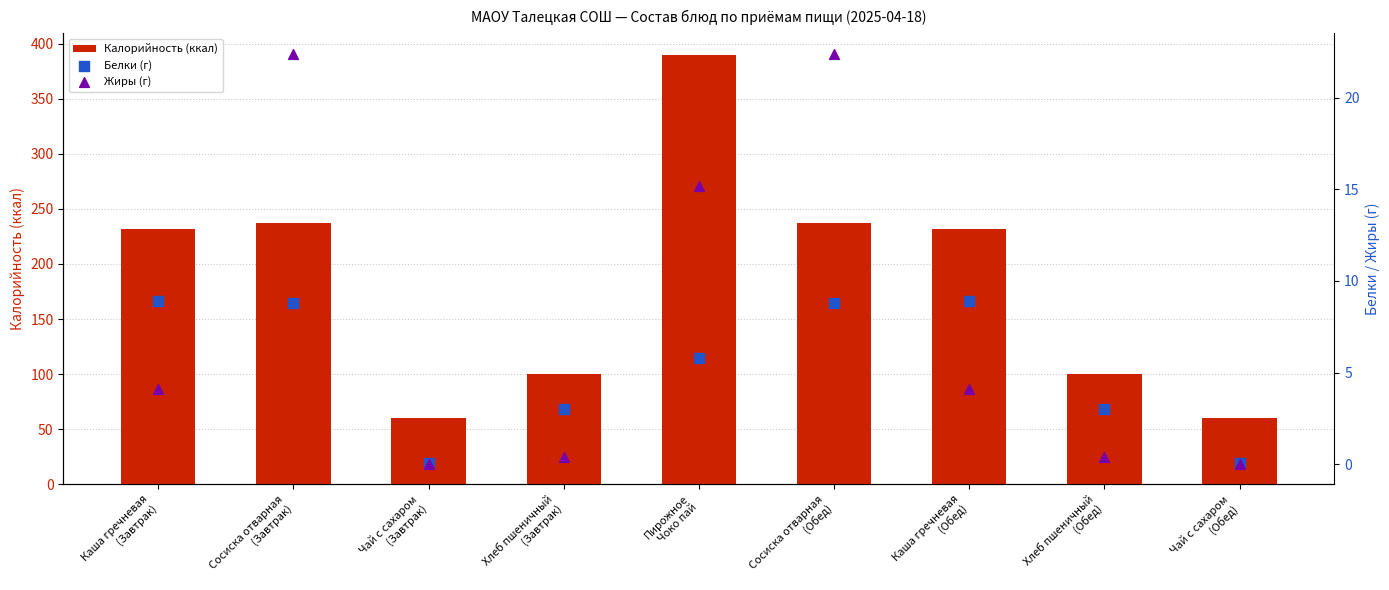

At which category is the sum across all series the highest?

Пирожное
Чоко пай